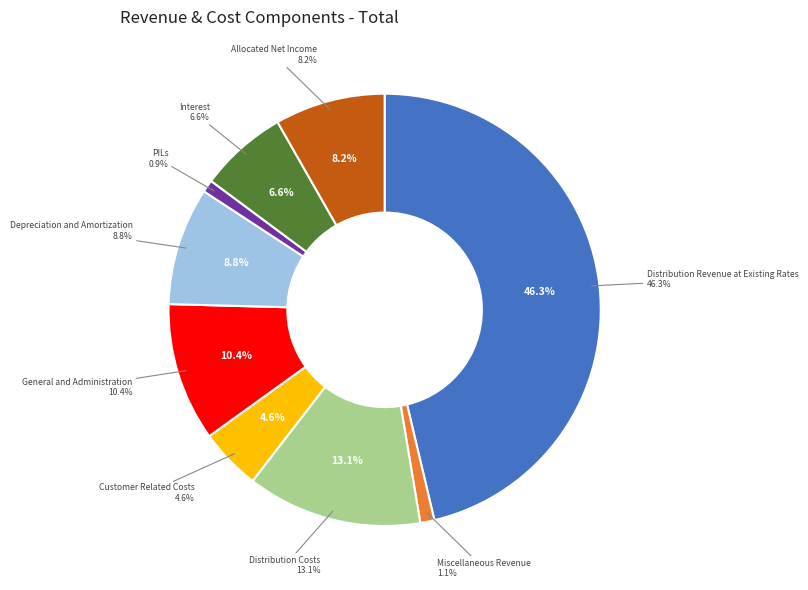

To the nearest percent, what is the average slice percentage?

11%